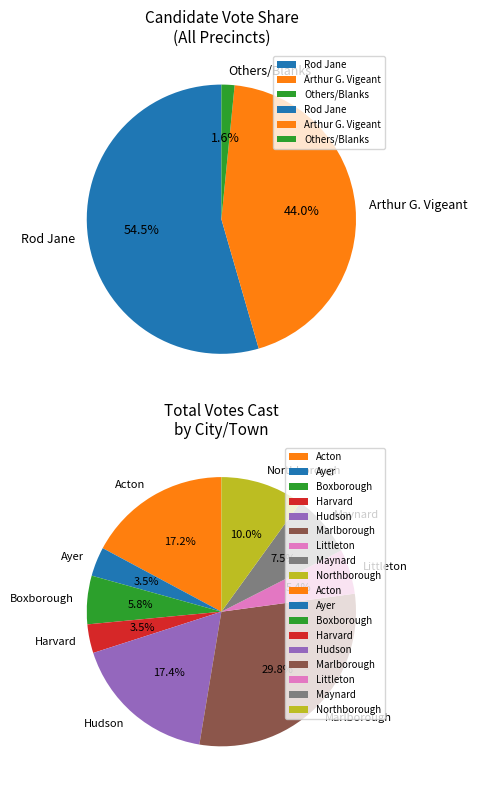

Which category has the smallest portion of the pie?

Ayer